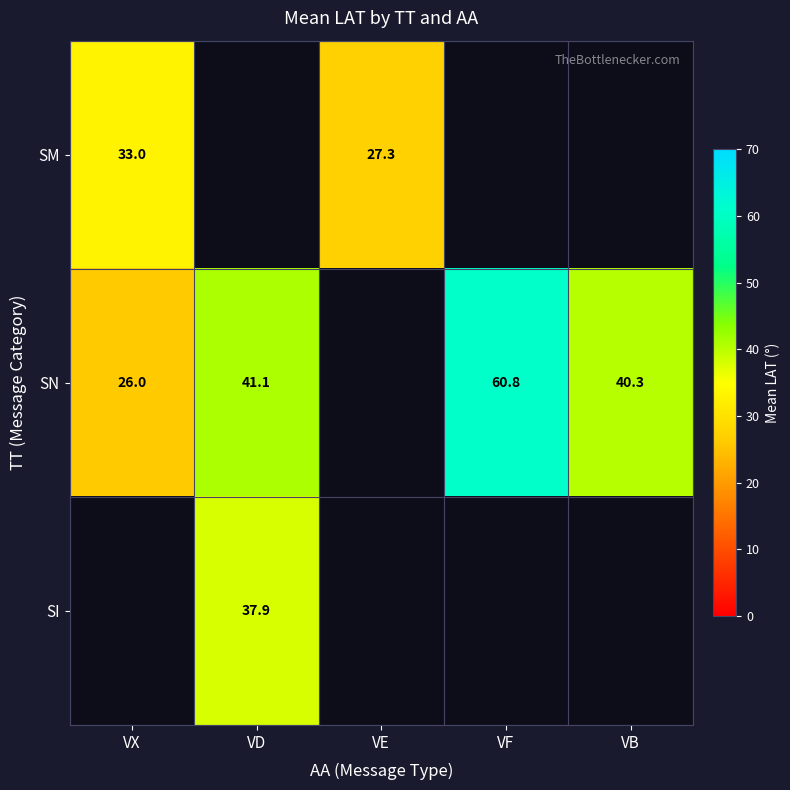

The SM series shows 27.3 at VE. True or false?

True